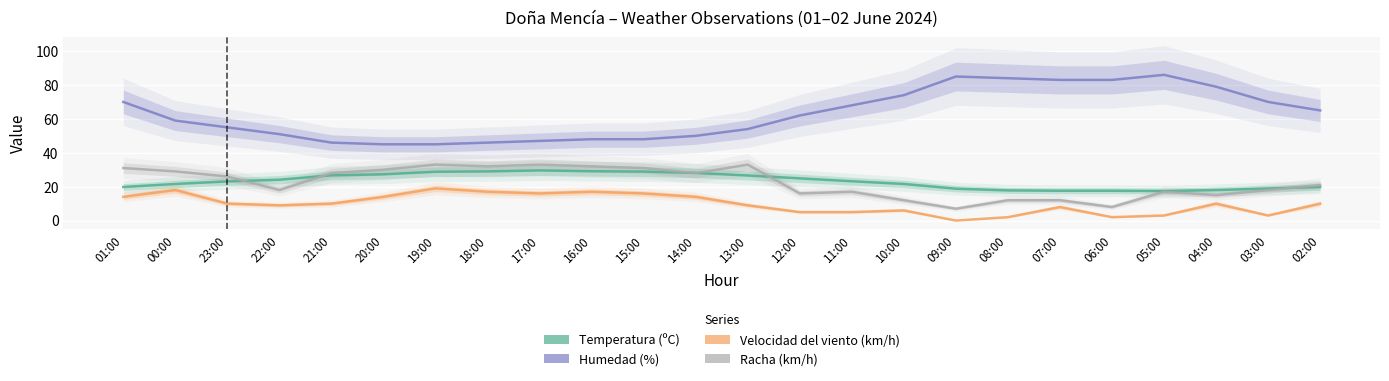

True or false: Velocidad del viento (km/h) and Temperatura (ºC) cross at least once.

False